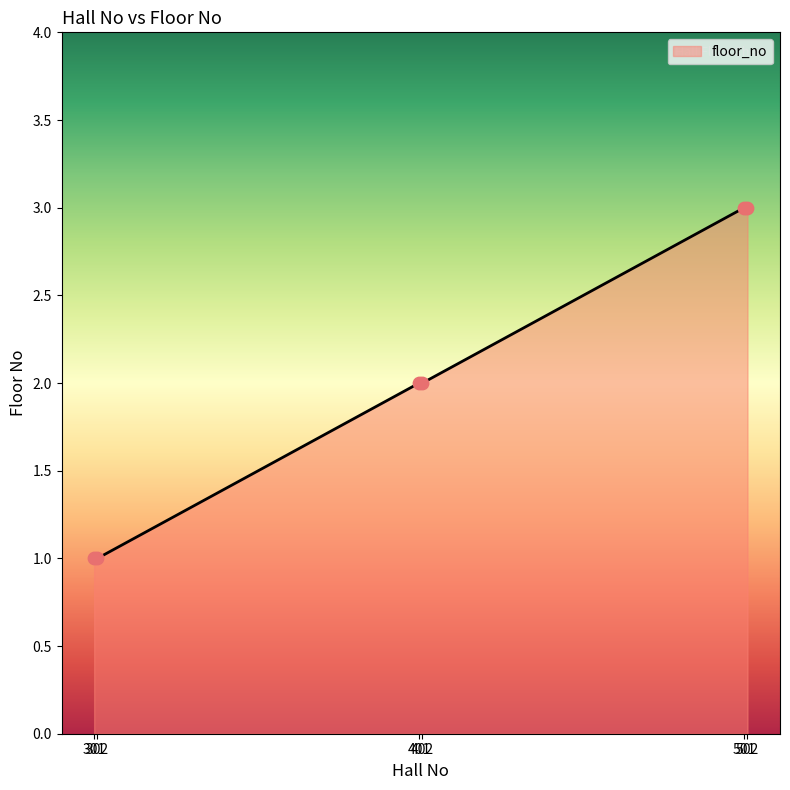

Approximately how many times larger is the value at 301 compared to 402?

0.5